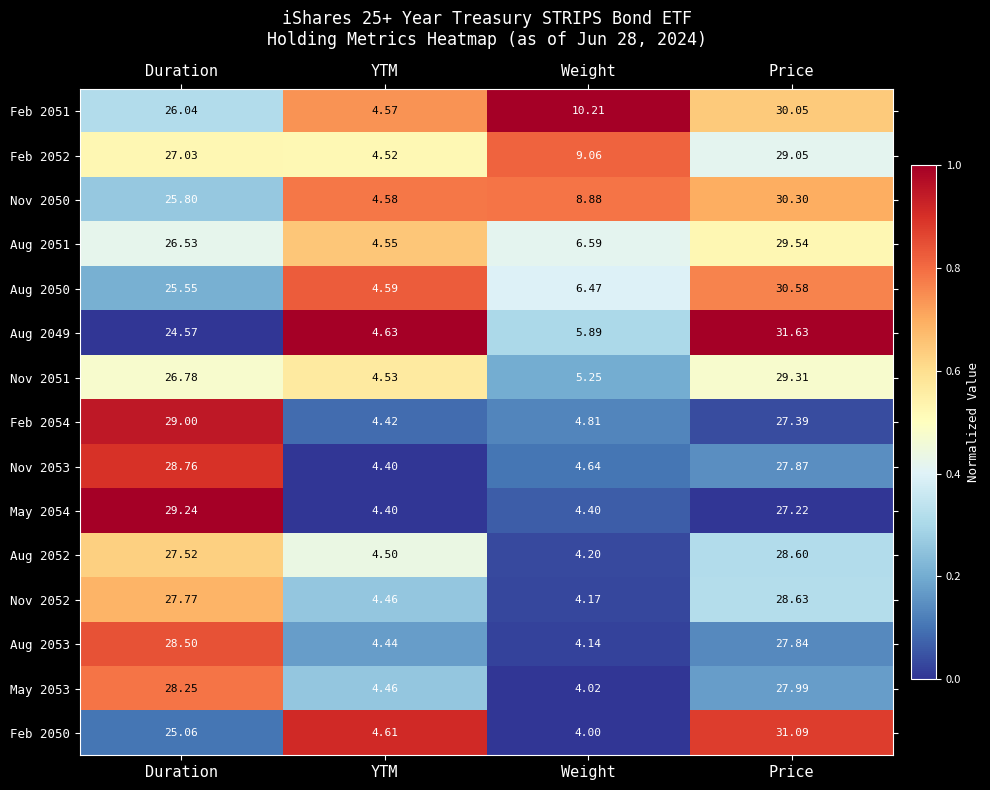

At which label does Nov 2052 reach its peak?

Price